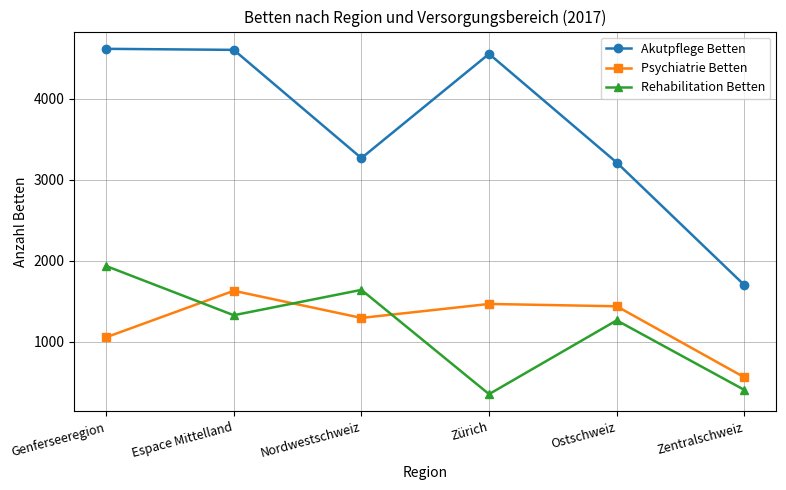

Where is Psychiatrie Betten nearest to the value 1093?

Genferseeregion